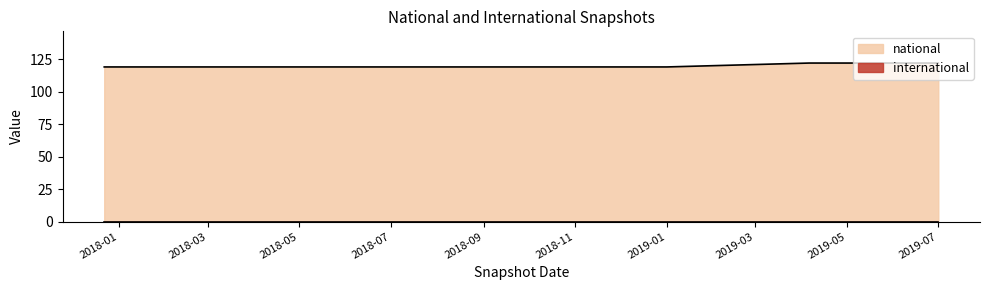

Does the chart have visible grid lines?

No